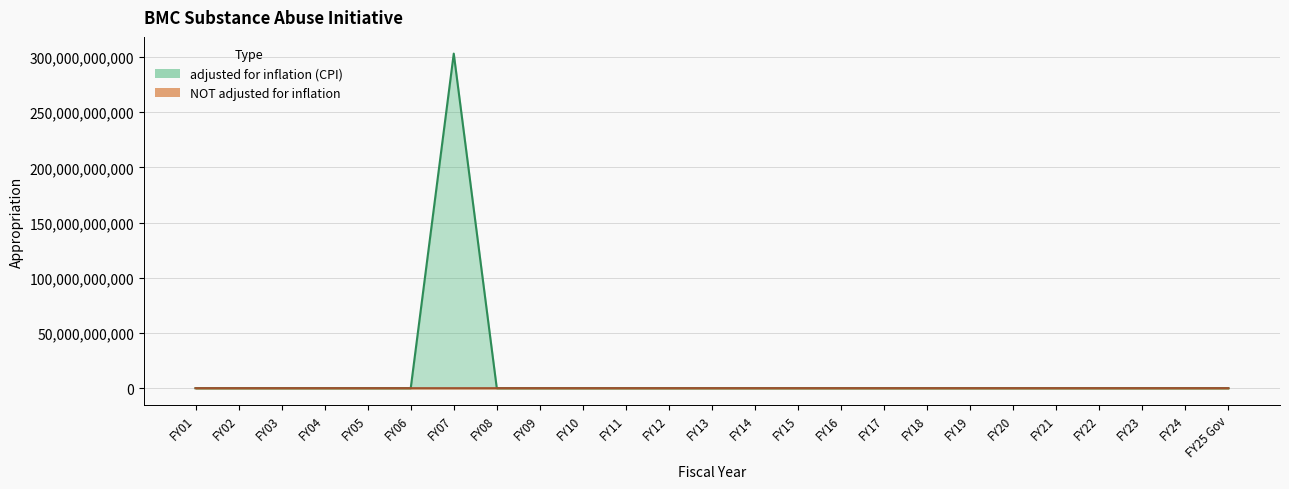

What position from the left is FY19?

19